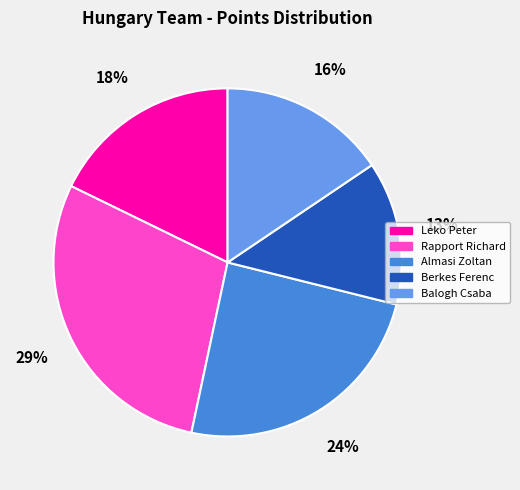

Combined, do Leko Peter and Almasi Zoltan account for over 50%?

No